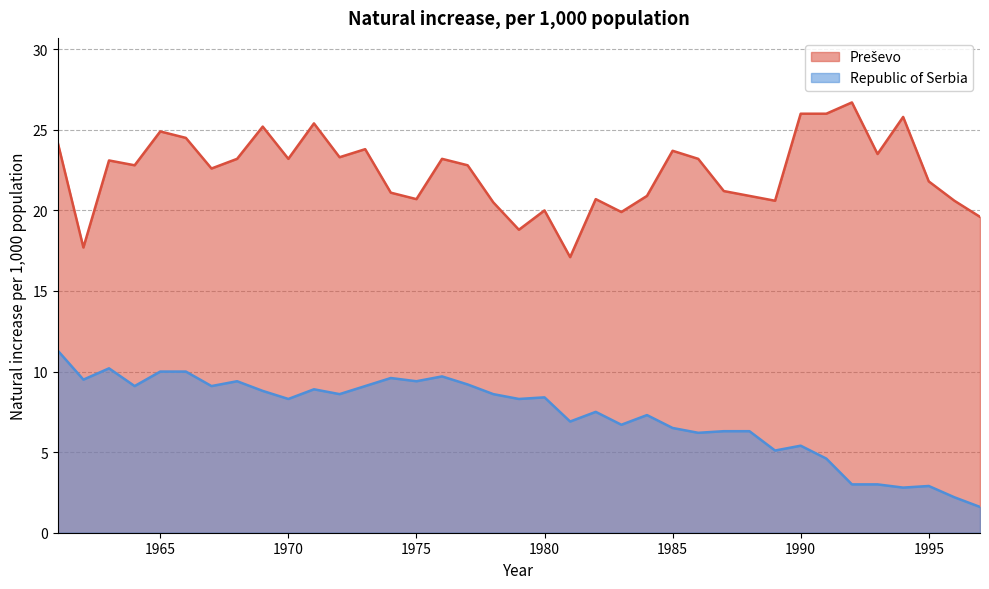

At which category does the chart reach its minimum across all series?

1997